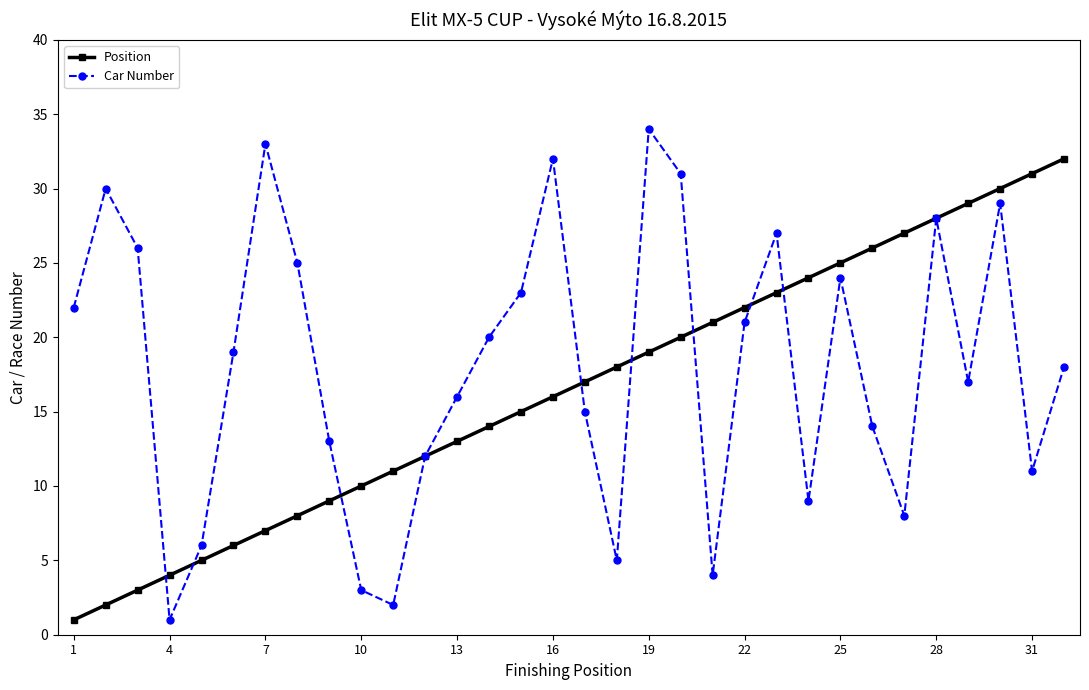

What is the value of the Position point at the 19th from the left?

19